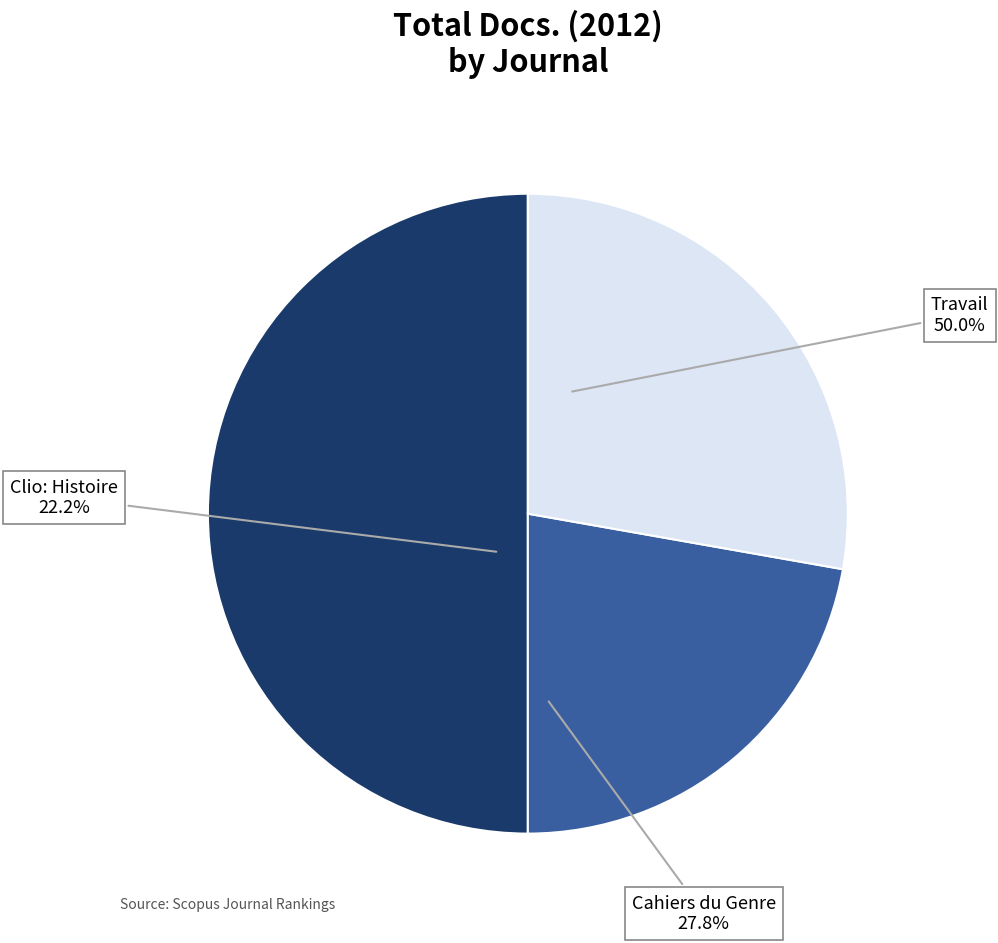

Is there a majority slice in this chart?

No